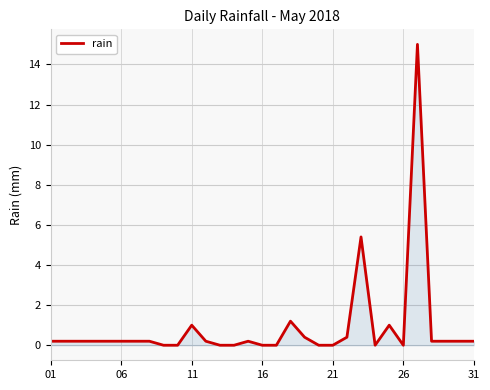

What is the maximum value shown in the chart?

15.0